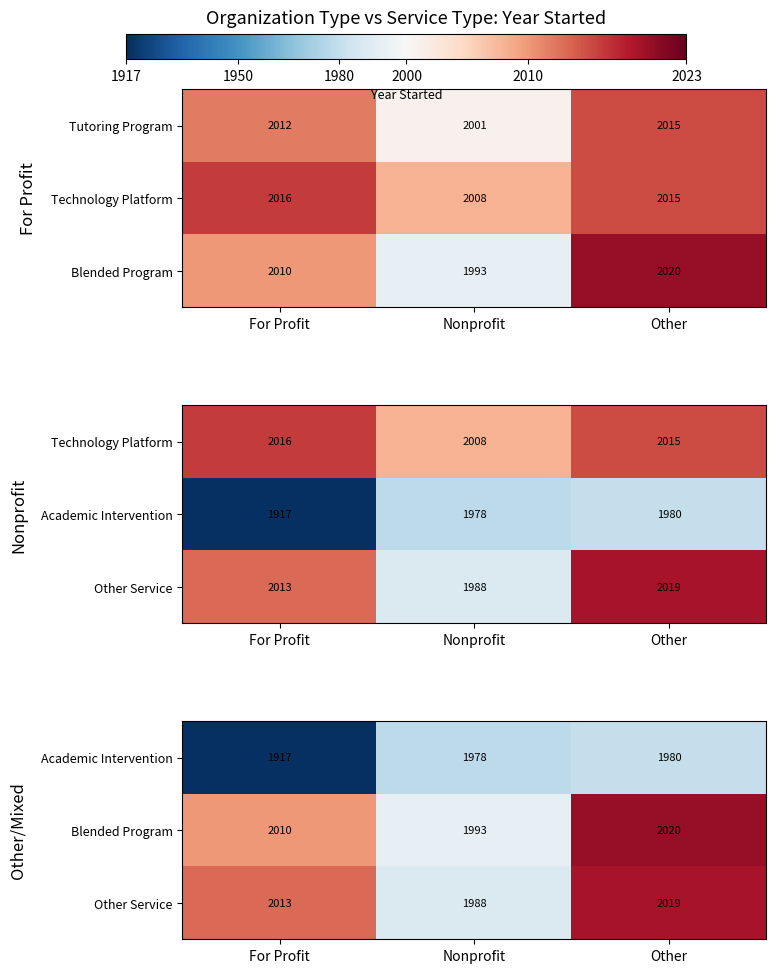

Between Other and Nonprofit, which is larger?

Other